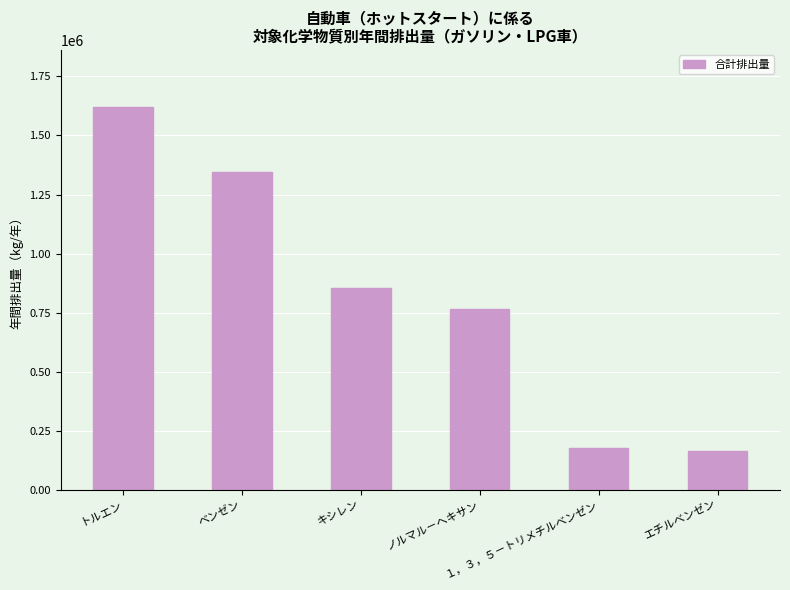

What is the minimum value shown in the chart?

166238.6